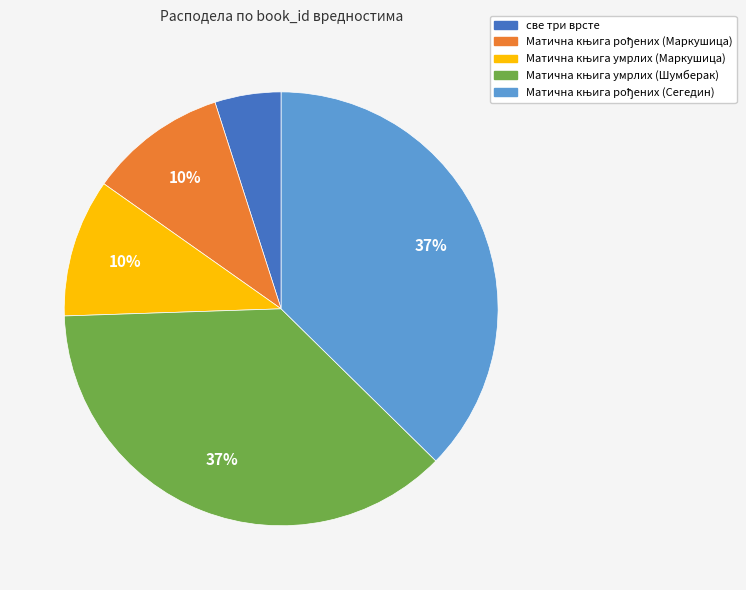

What is the smallest slice in the pie chart?

све три врсте